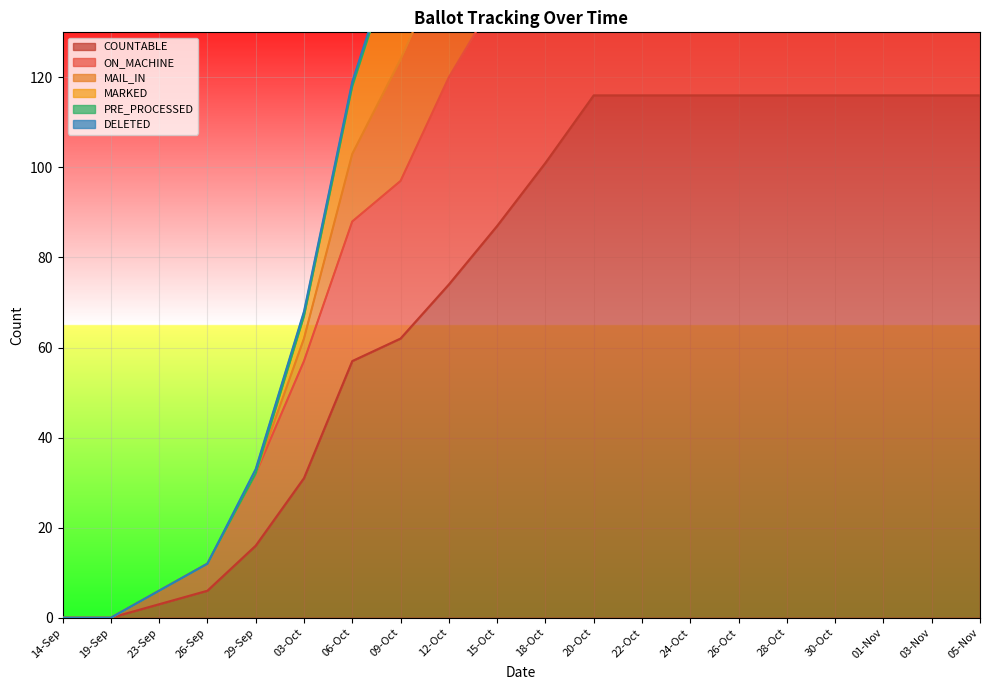

Between 12-Oct and 24-Oct, which series saw the biggest shift?

MAIL_IN